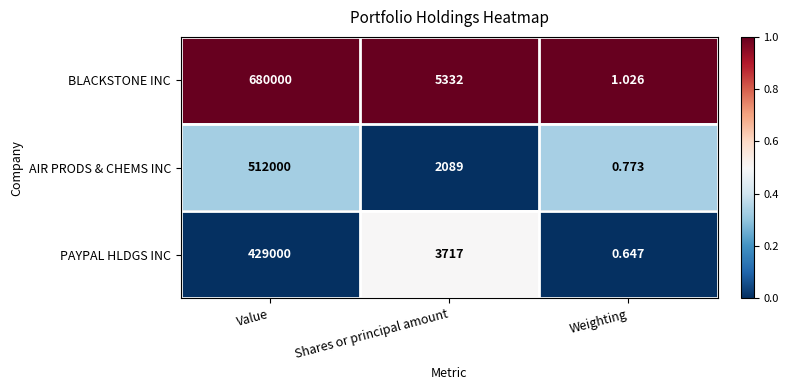

Which series has the largest total across all categories?

BLACKSTONE INC